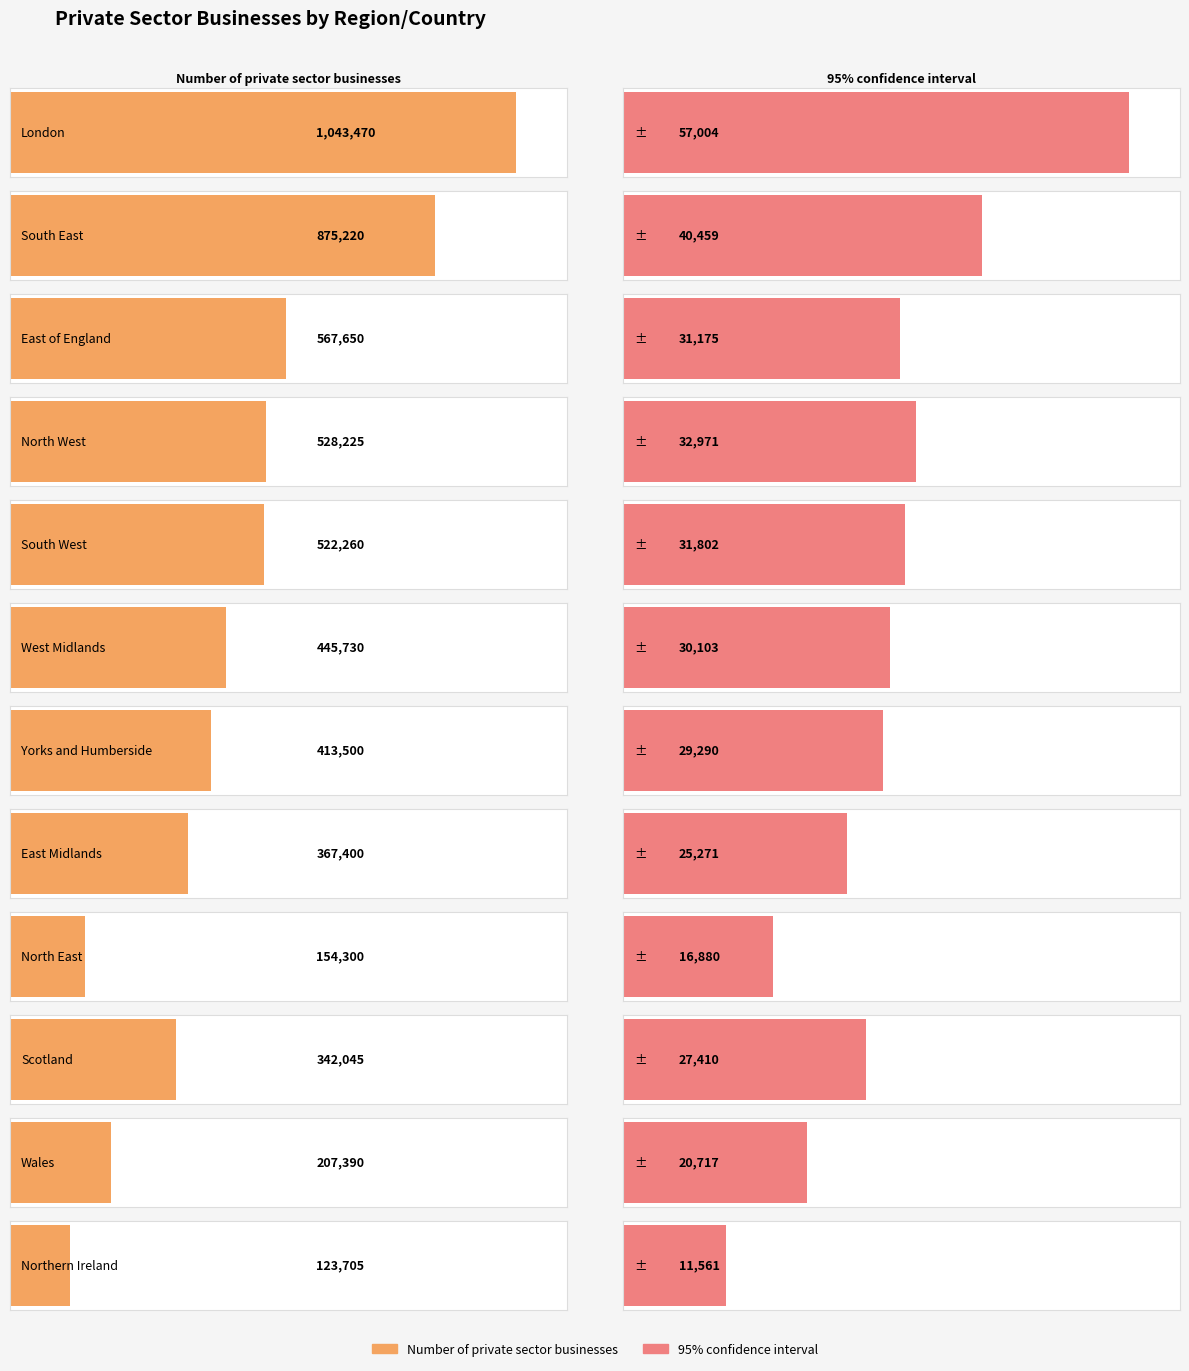

Reading right to left, what are all the values shown in this chart?

Number of private sector businesses: 123705	207390	342045	154300	367400	413500	445730	522260	528225	567650	875220	1043470
95% confidence interval: 11561	20717	27410	16880	25271	29290	30103	31802	32971	31175	40459	57004